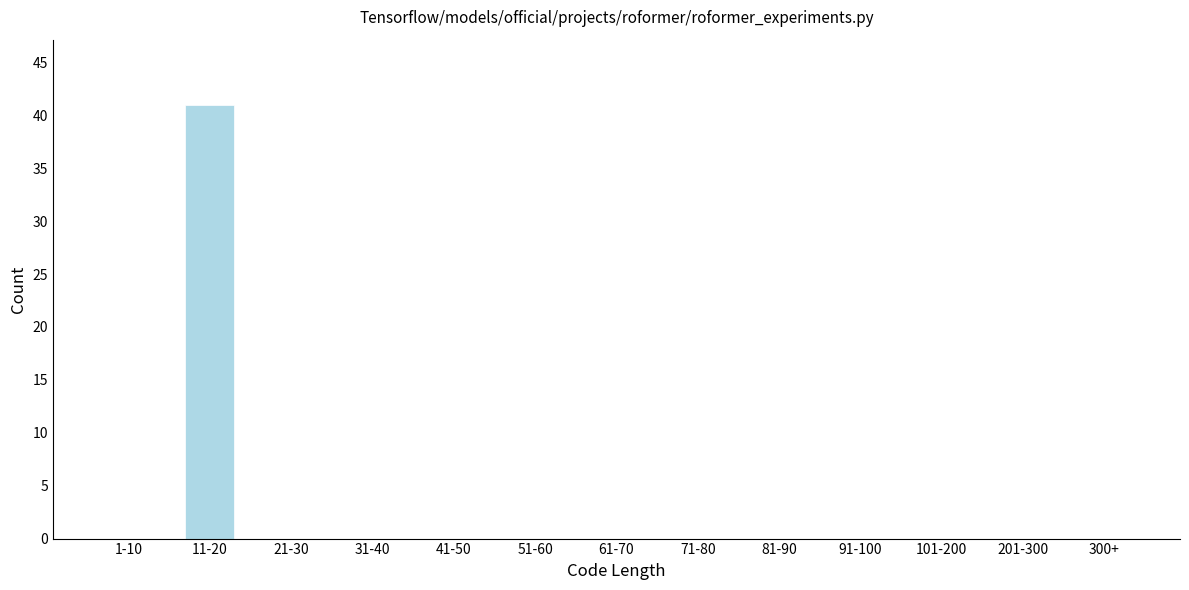

Reading left to right, extract all data points from this chart.

1-10=0	11-20=41	21-30=0	31-40=0	41-50=0	51-60=0	61-70=0	71-80=0	81-90=0	91-100=0	101-200=0	201-300=0	300+=0